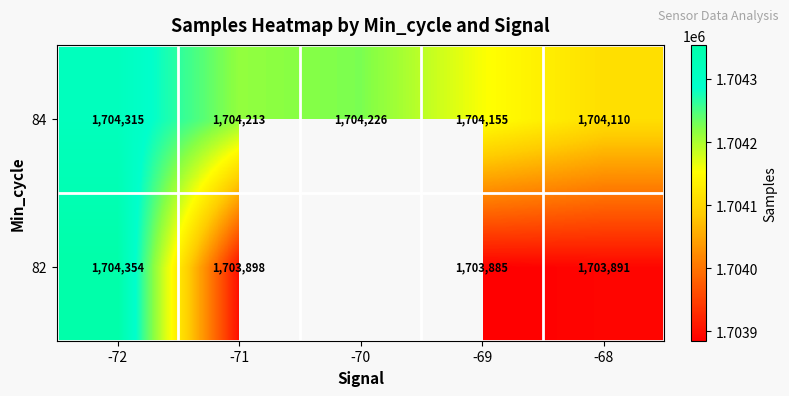

Is it true that 82 equals 1703891 at -68?

True